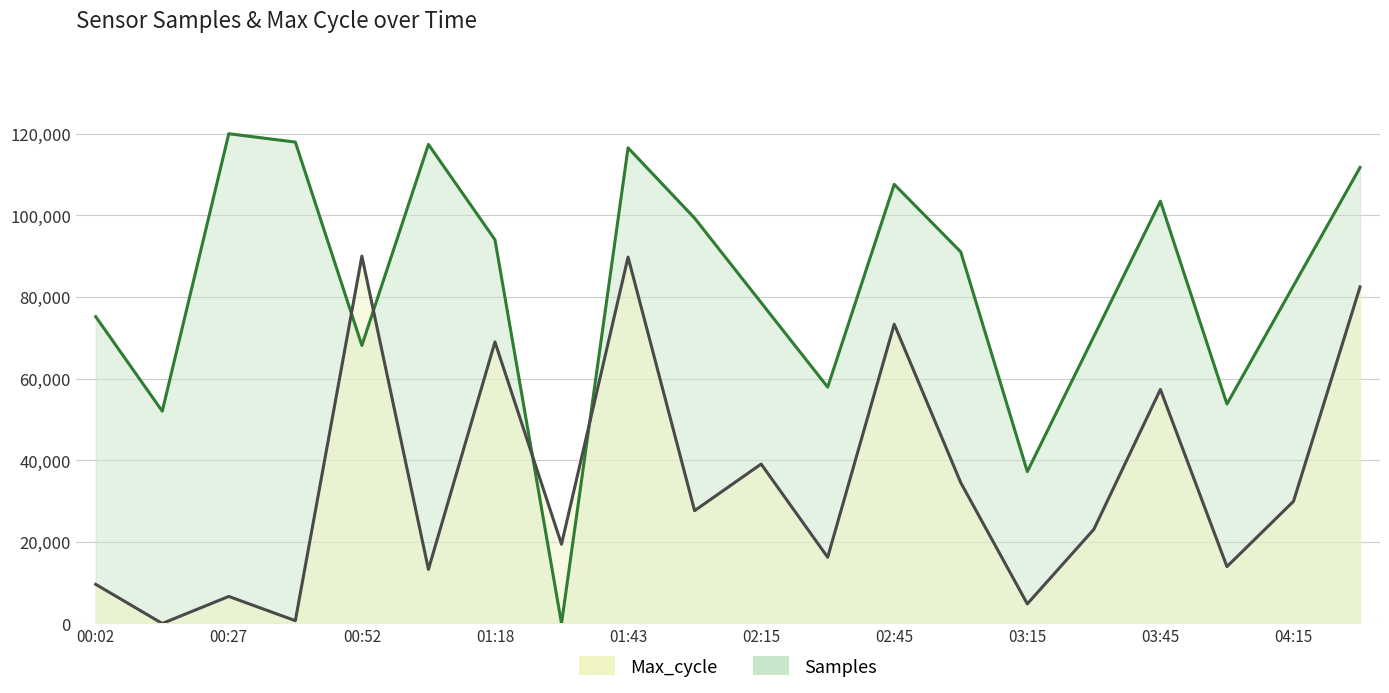

True or false: Max_cycle has a value of 23071.1 at 03:30.

True